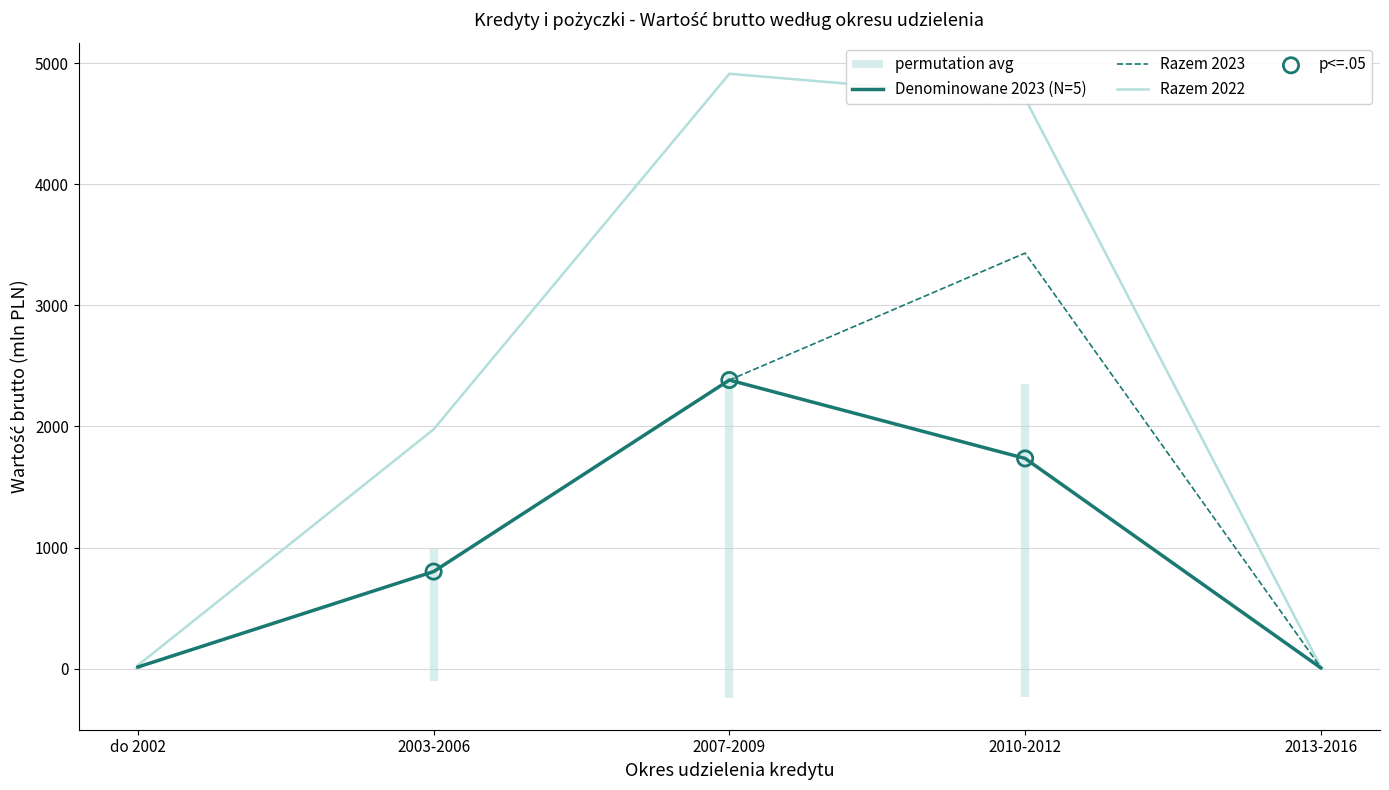

What are all the series names shown in the legend?

Denominowane 2023 (N=5), Razem 2023, Razem 2022